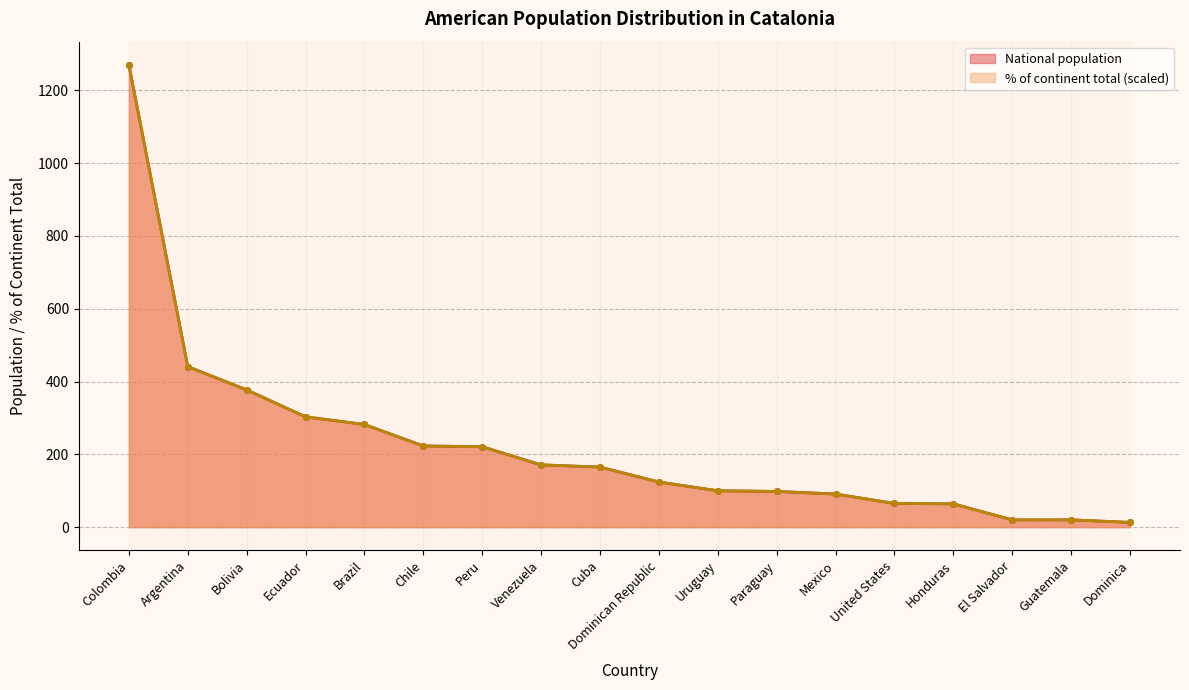

Where does the National population series first go above 165?

Colombia